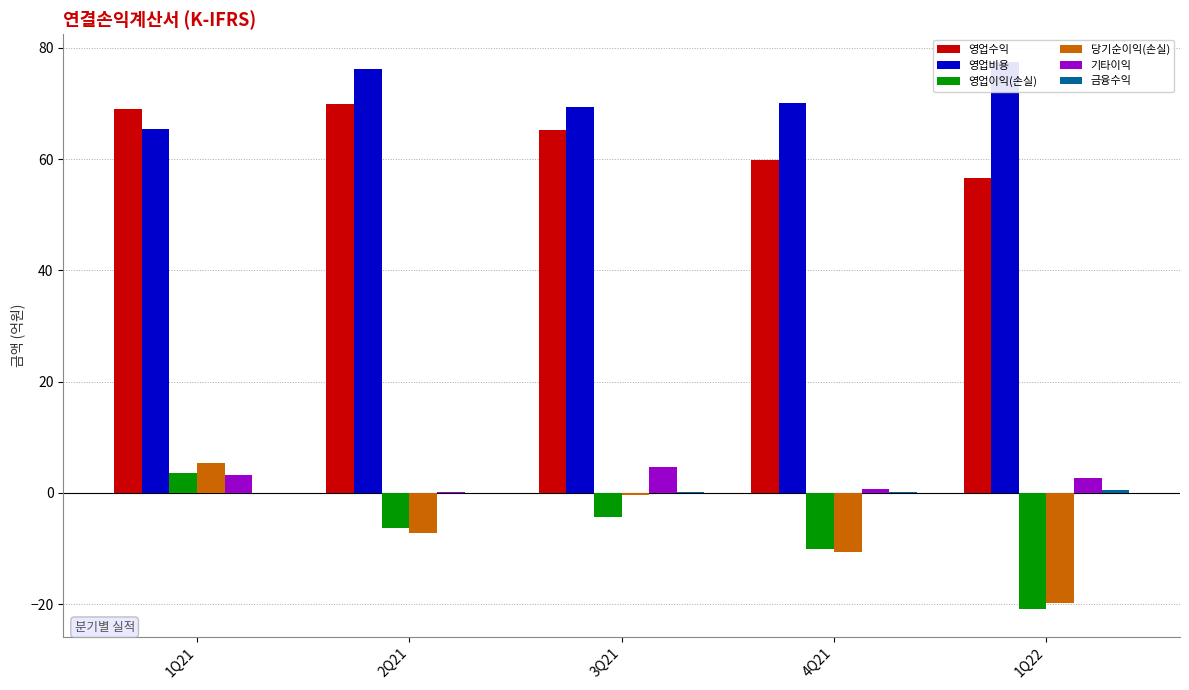

What is the difference between the maximum and second lowest values in the 기타이익 series?

3.9